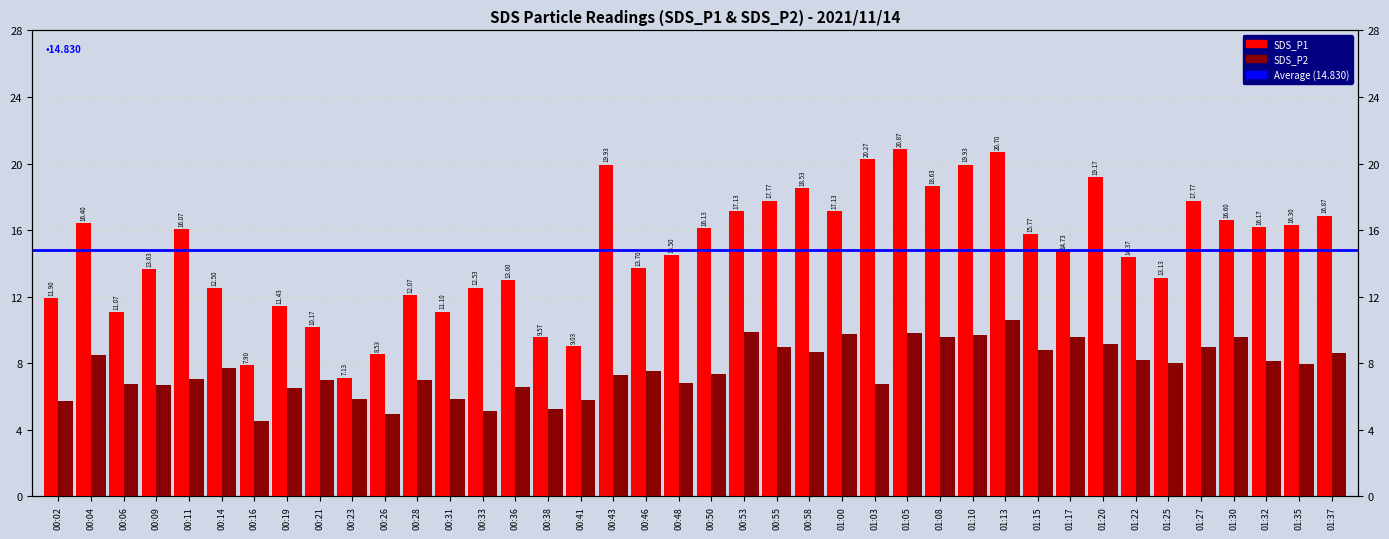

At which label does SDS_P1 first exceed 15?

00:04